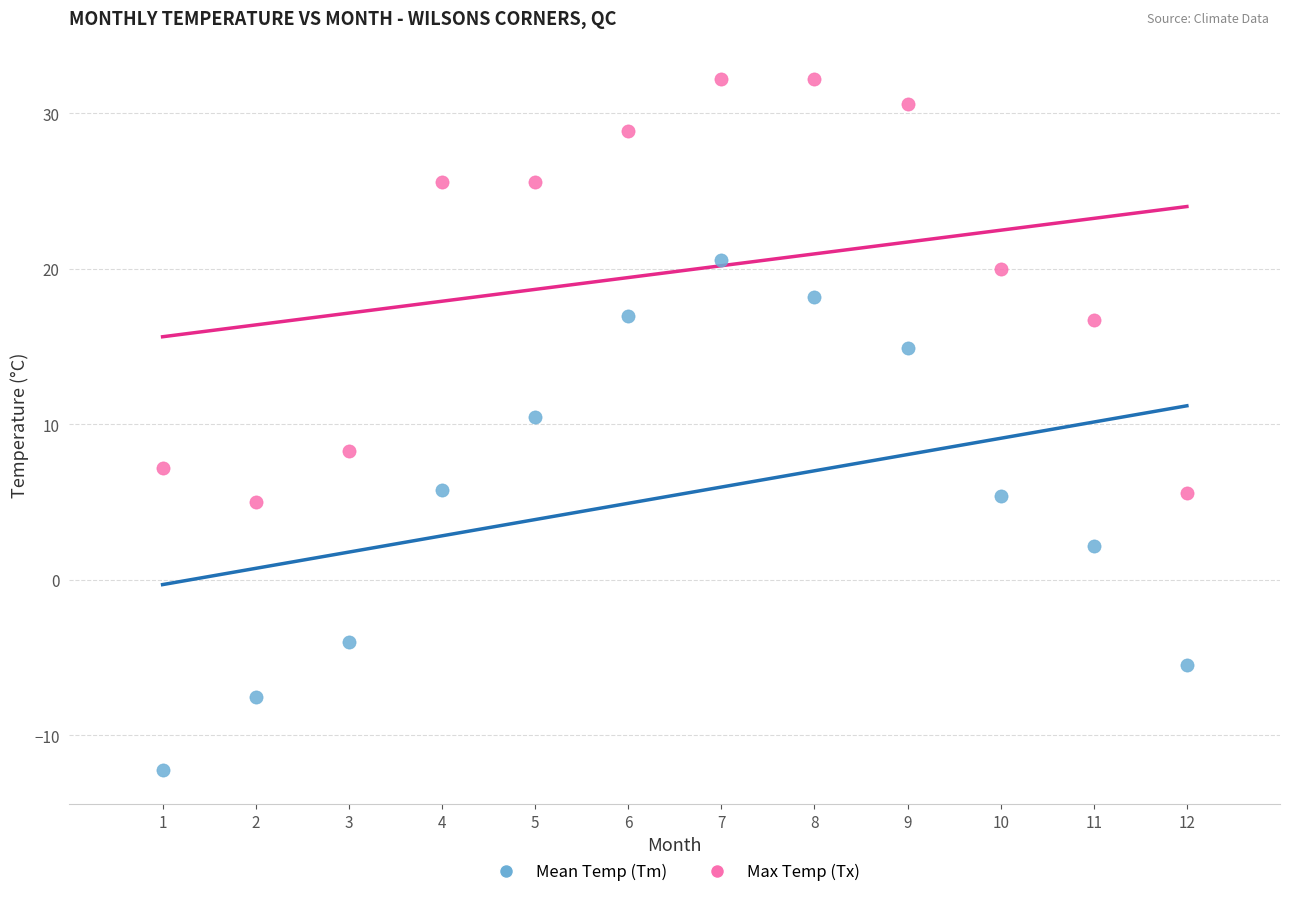

Which series has the widest spread of Y values?

Mean Temp (Tm)